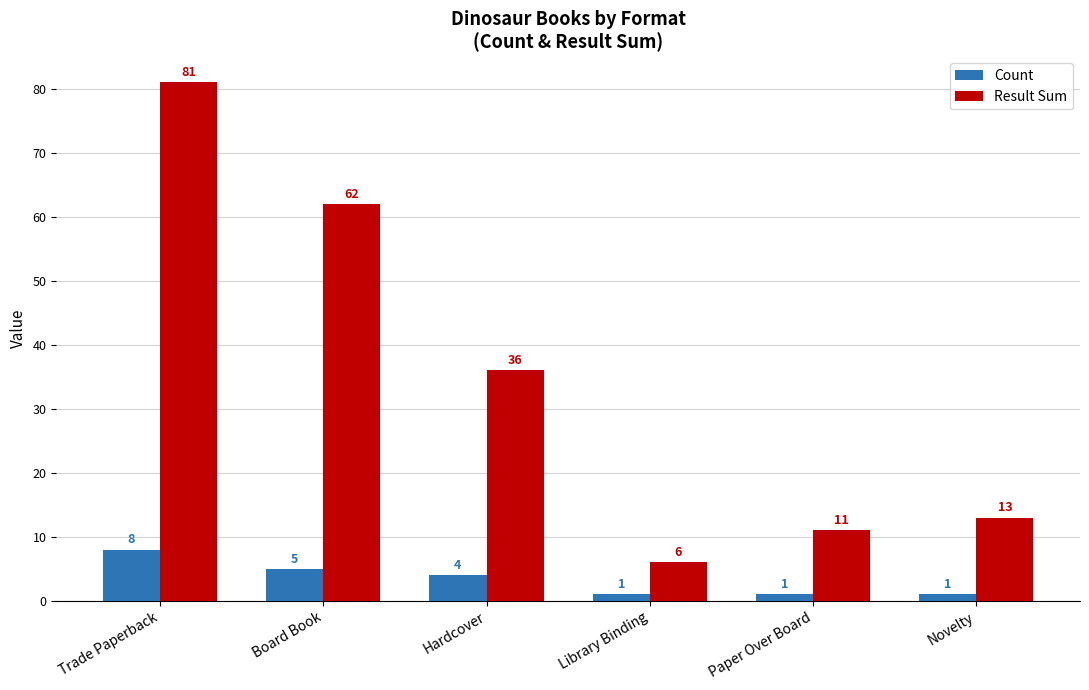

Reading right to left, list all the values displayed in this chart.

Count: Novelty=1	Paper Over Board=1	Library Binding=1	Hardcover=4	Board Book=5	Trade Paperback=8
Result Sum: Novelty=13	Paper Over Board=11	Library Binding=6	Hardcover=36	Board Book=62	Trade Paperback=81